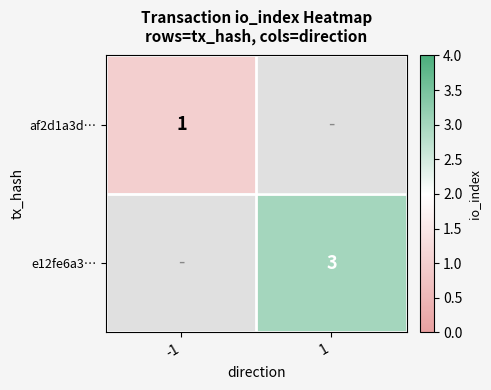

How many categories are shown in the chart?

2